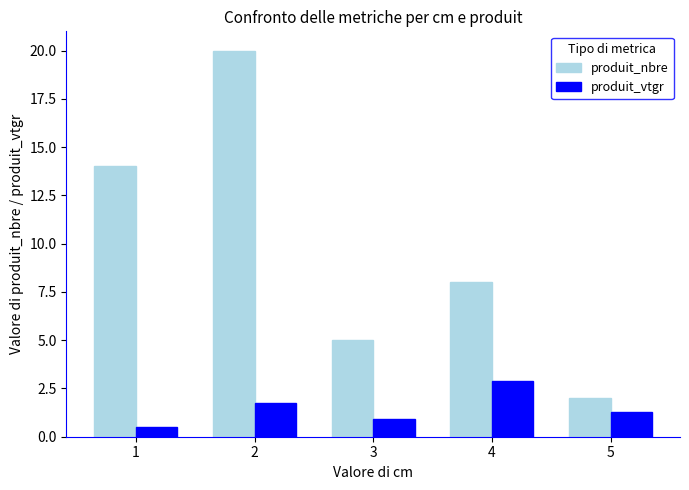

What are all the series names shown in the legend?

produit_nbre, produit_vtgr